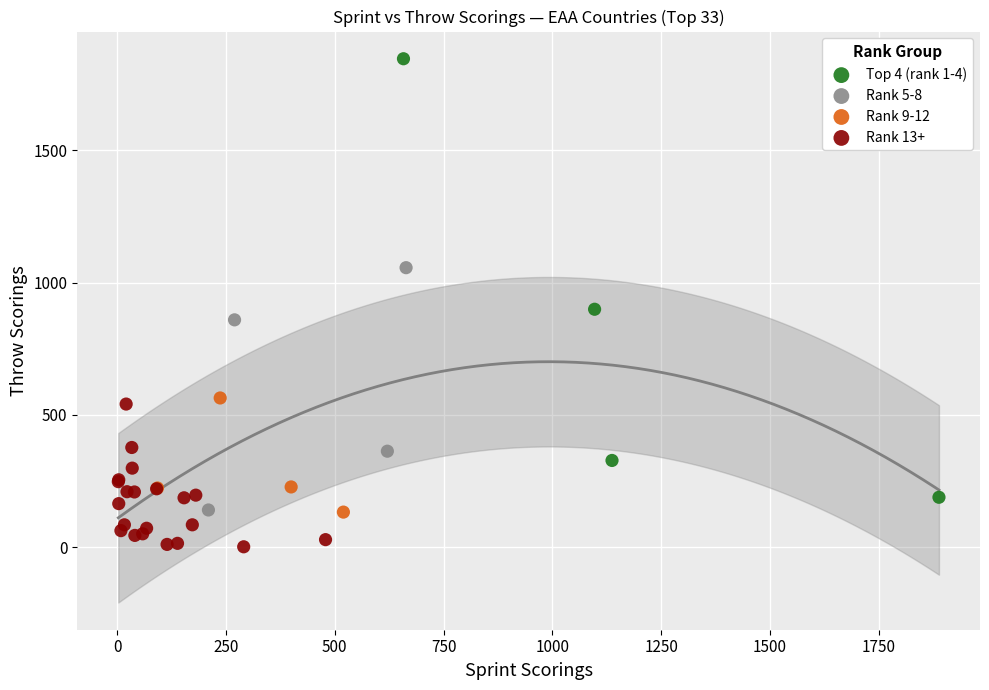

What are all the series names shown in the legend?

Top 4 (rank 1-4), Rank 5-8, Rank 9-12, Rank 13+